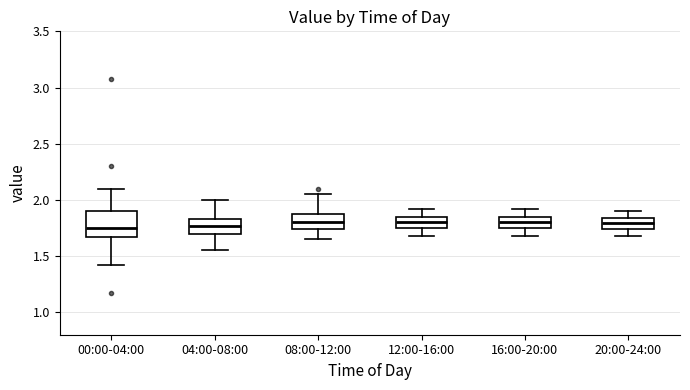

Where does the lower whisker of the box for 08:00-12:00 end on the y-axis? The values are not printed on the chart, so give them approximately, as read against the axis.

1.65